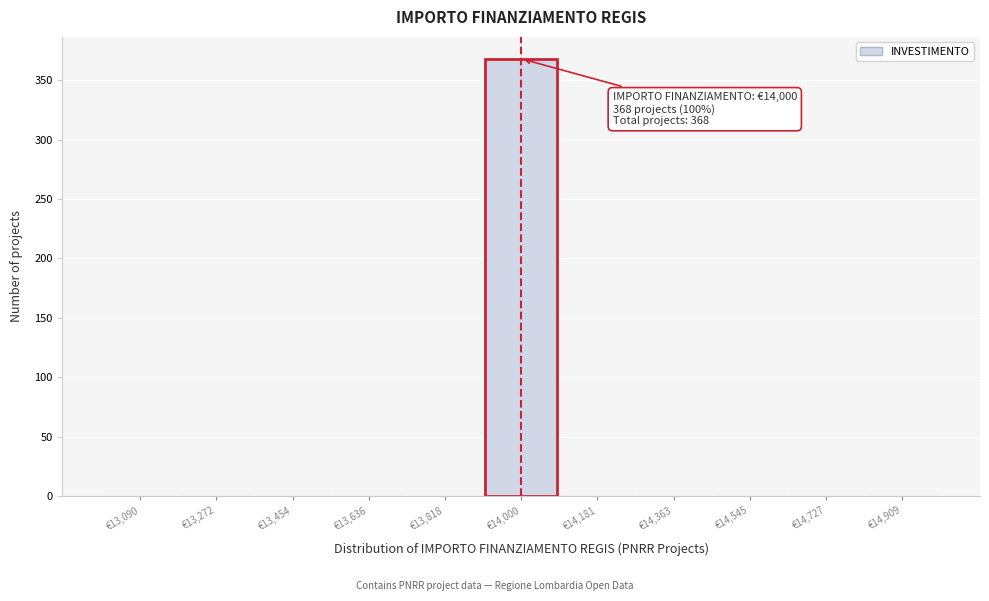

Over which range of the x-axis is the bar tallest?

13900 to 14100